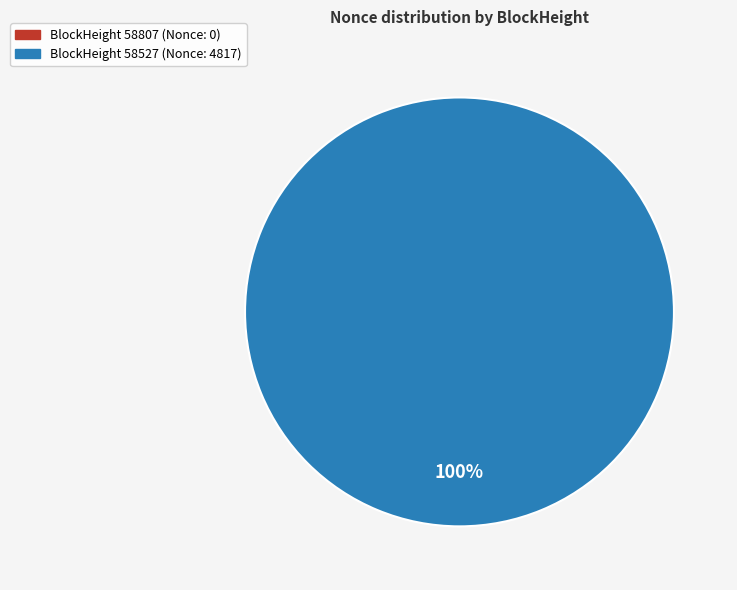

How many segments does this pie chart have?

2